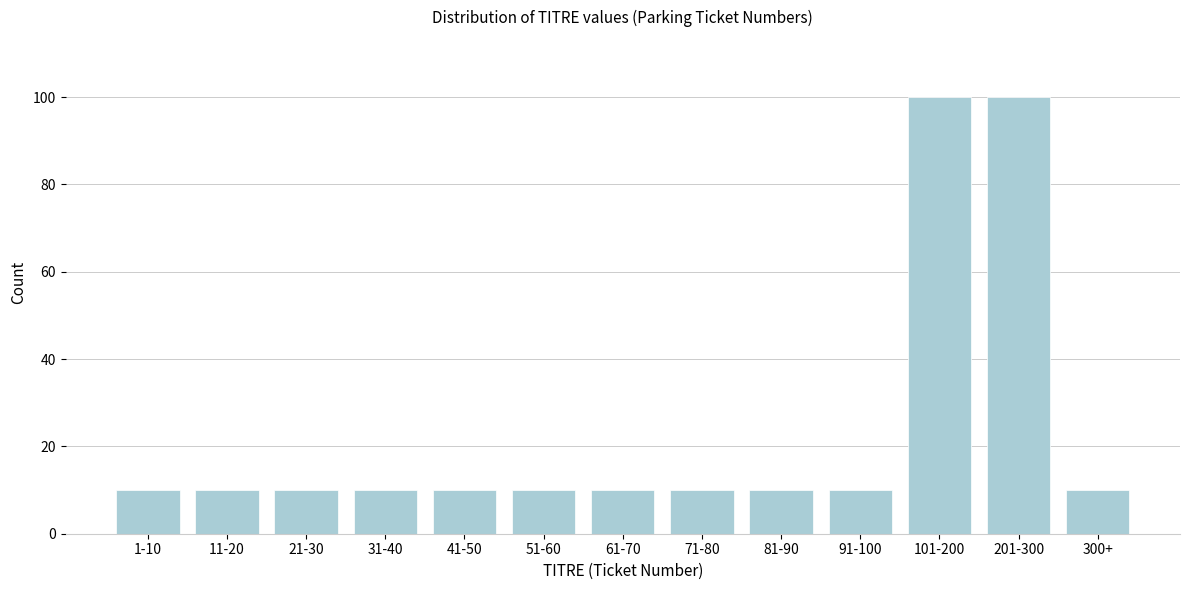

Reading left to right, transcribe all the data shown in this chart.

1-10=10	11-20=10	21-30=10	31-40=10	41-50=10	51-60=10	61-70=10	71-80=10	81-90=10	91-100=10	101-200=100	201-300=100	300+=10